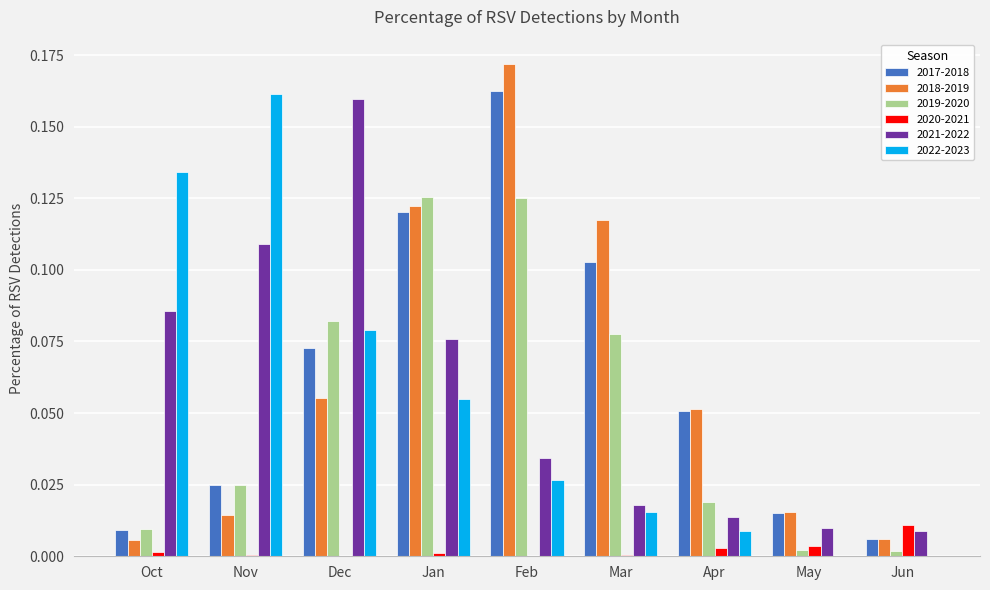

Are the bars horizontal?

No